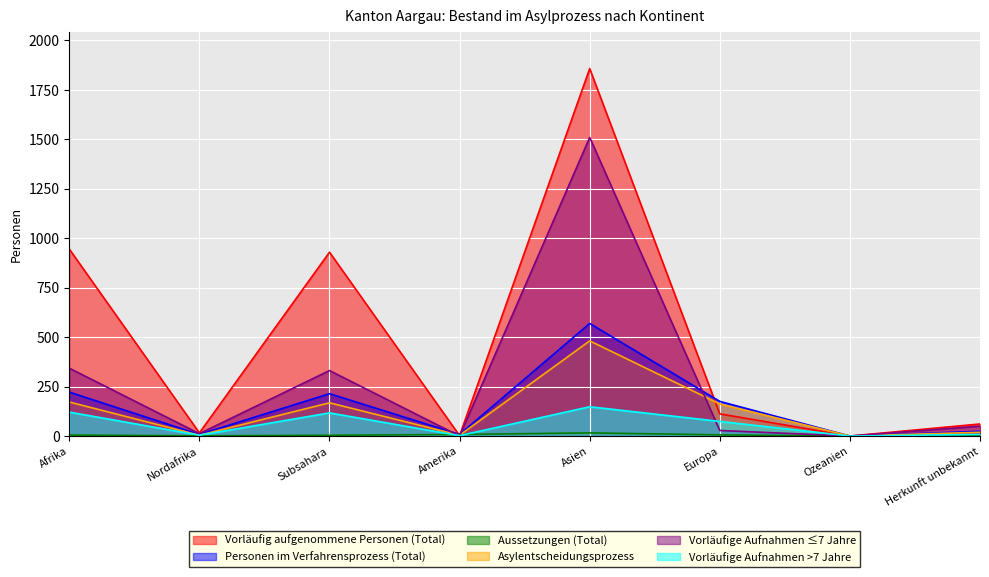

True or false: Vorläufige Aufnahmen >7 Jahre has a value of 34 at Afrika.

False